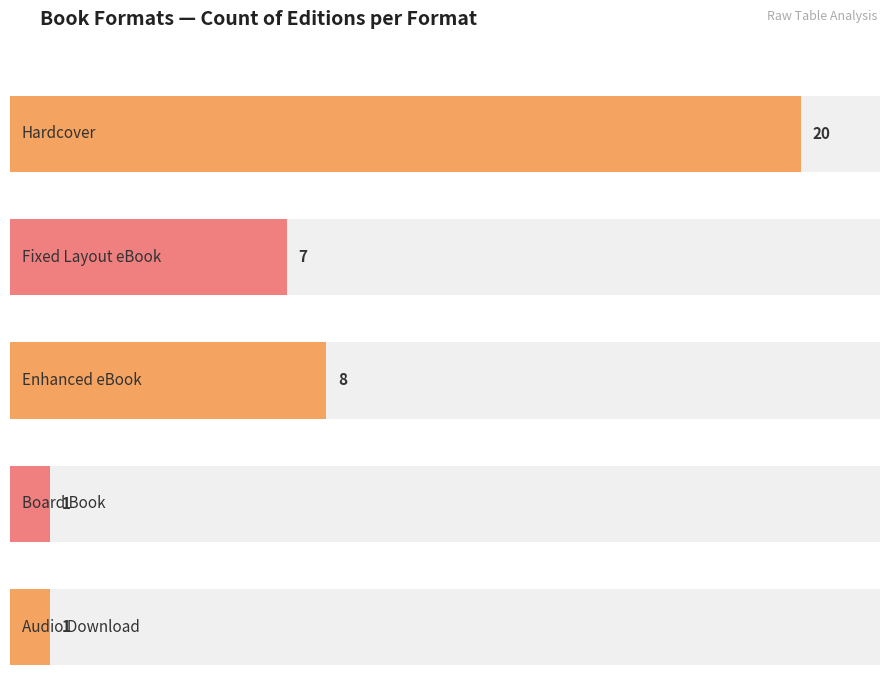

At which label does Count of Unique Results reach its minimum?

Board Book